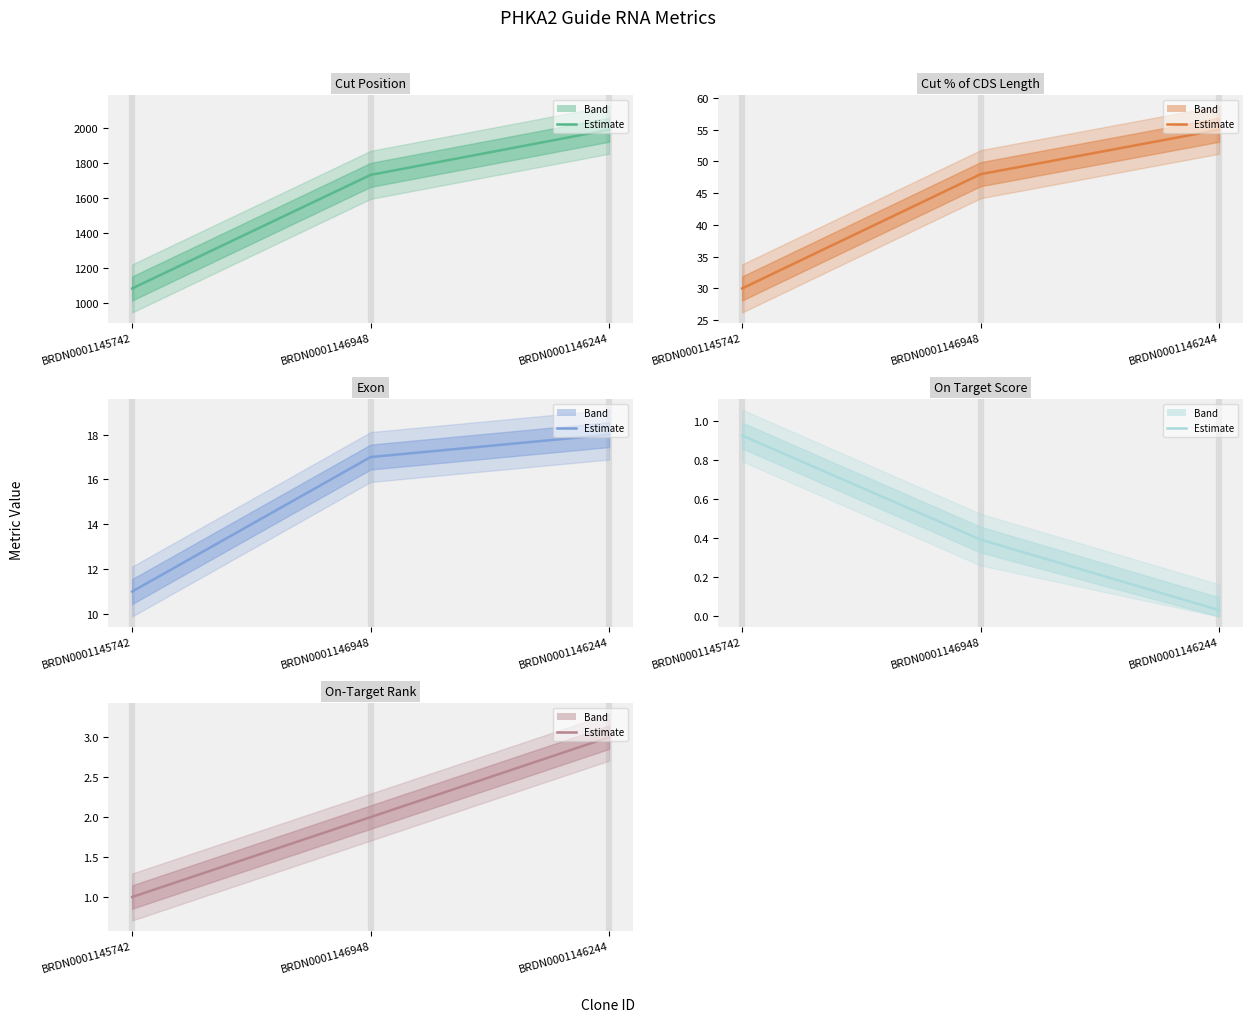

What is the label of the 2nd point from the left?

BRDN0001146948